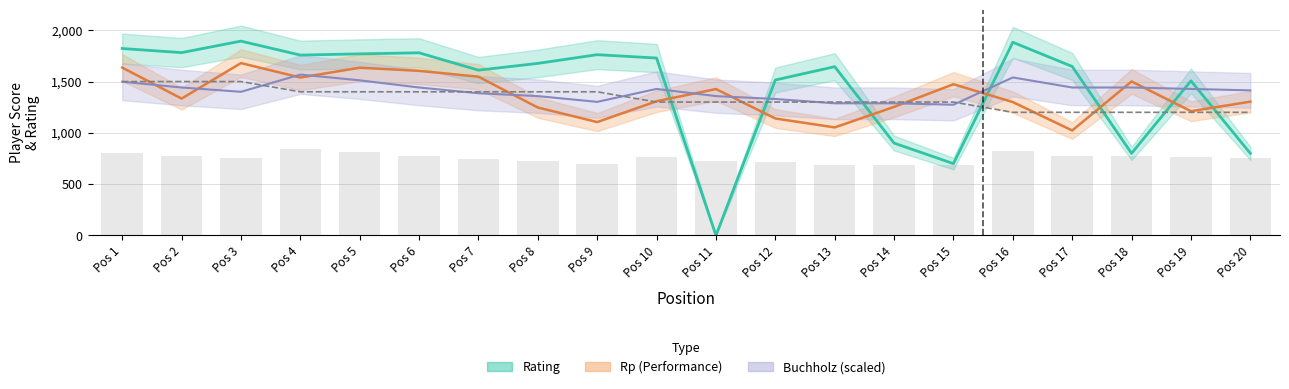

Read the Rating value at Pos 20.

800.0